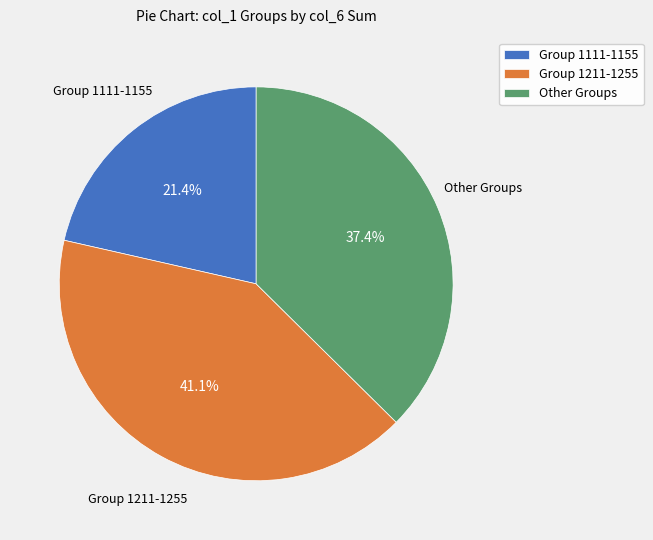

Which has a higher value, Other Groups or Group 1111-1155?

Other Groups